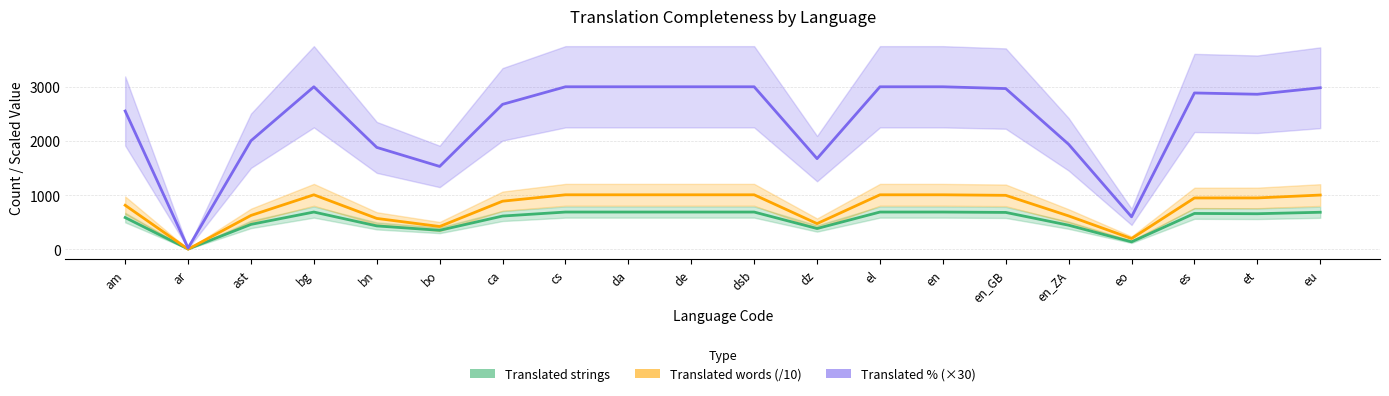

What is the value of the Translated % (×30) point at the 20th from the left?

2982.0